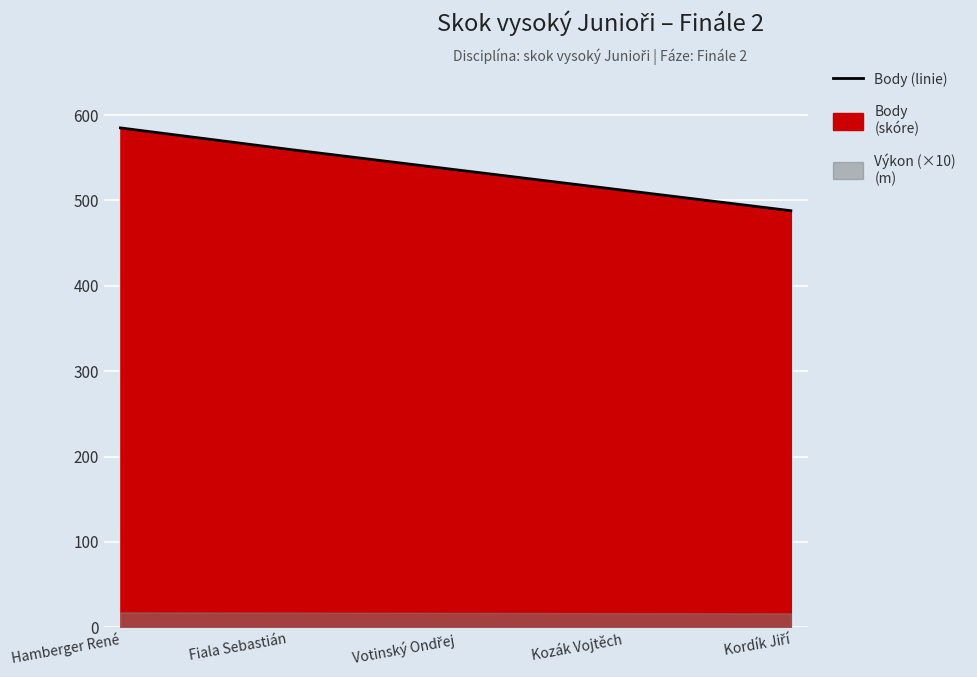

What is the label of the 3rd point from the right?

Votinský Ondřej